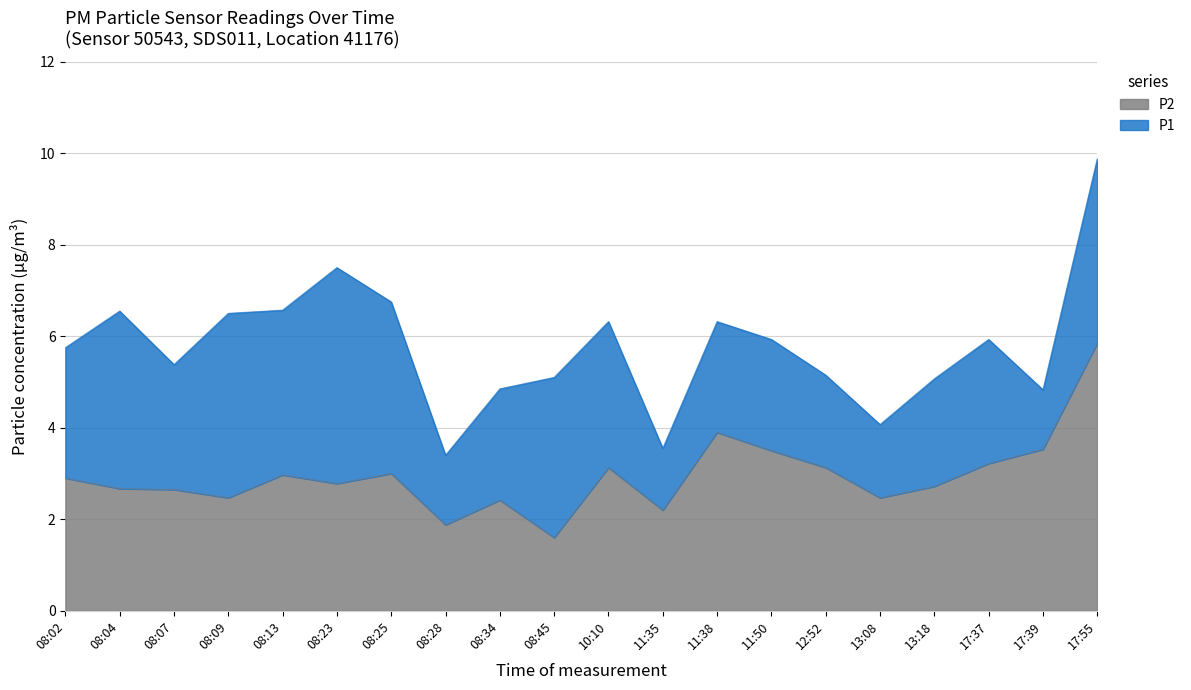

What is the total value across all series at 08:45?

5.1